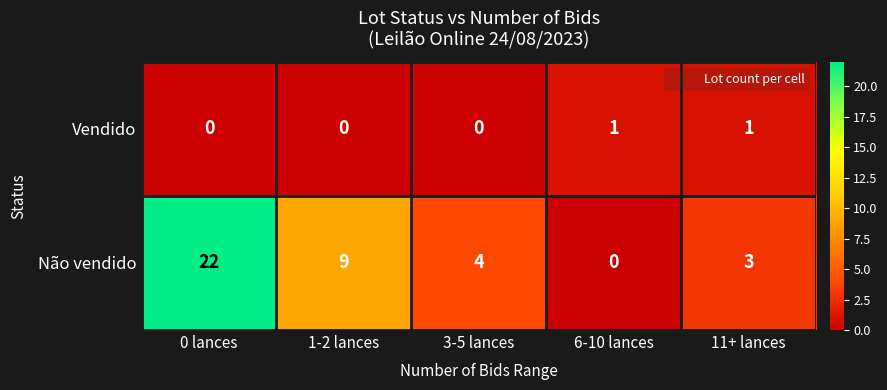

Rank the series by their maximum value, from lowest to highest.

Vendido, Não vendido